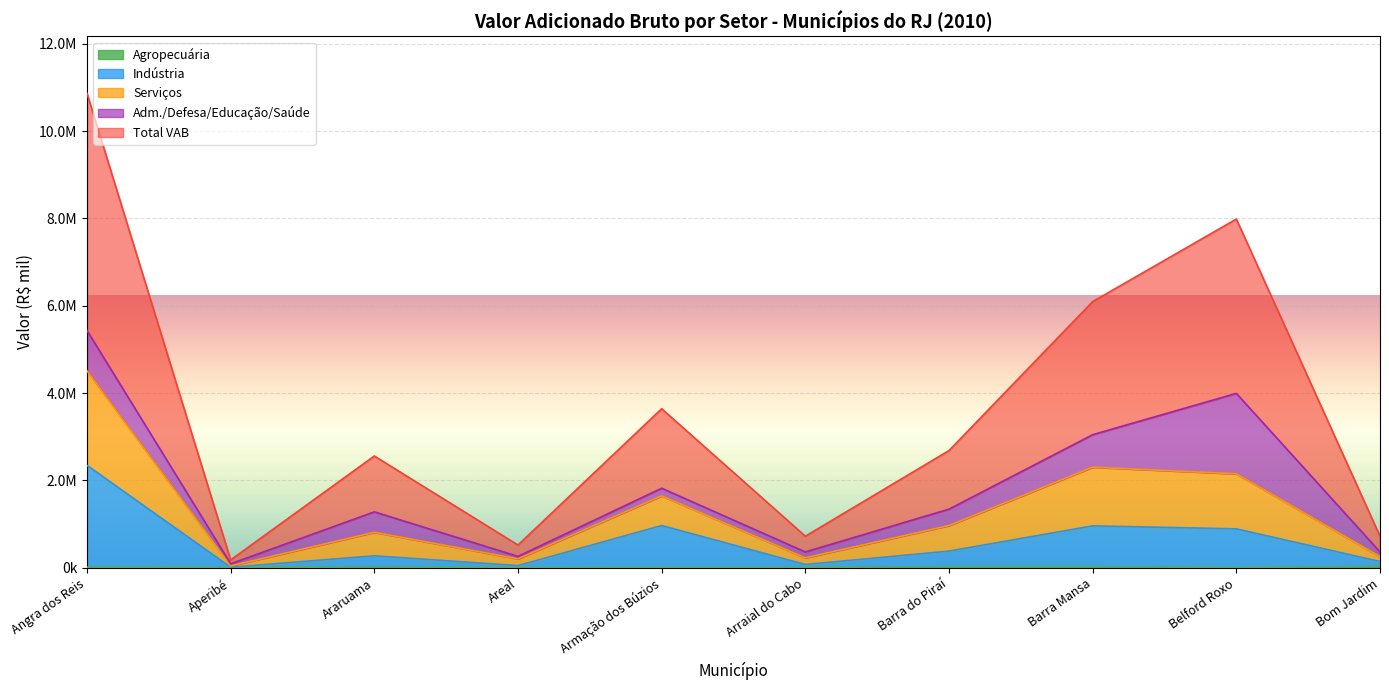

At which category does Indústria reach its first local valley?

Aperibé